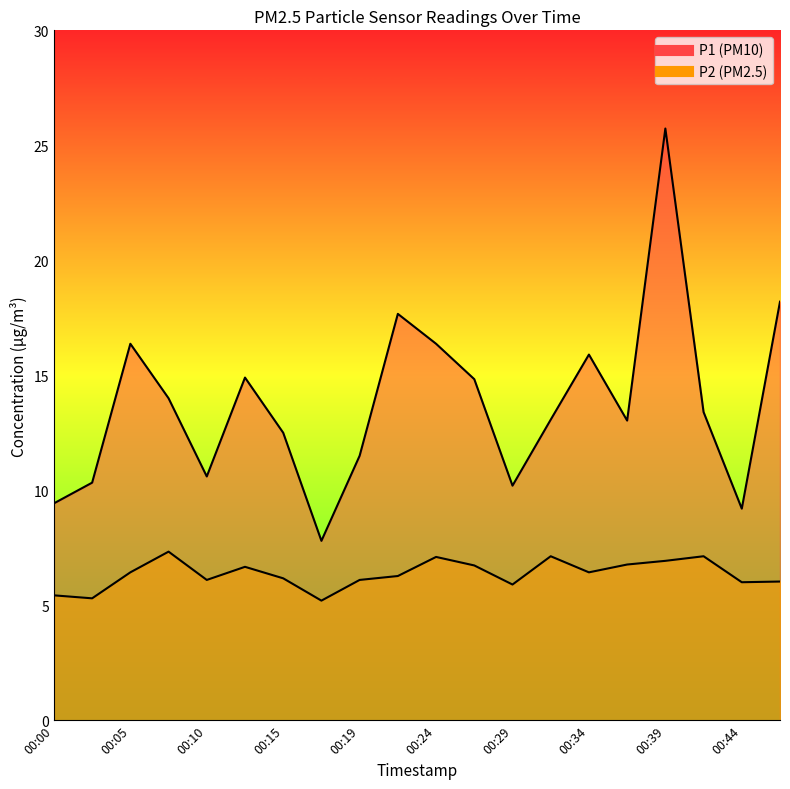

Which series has the largest range (max minus min)?

P1